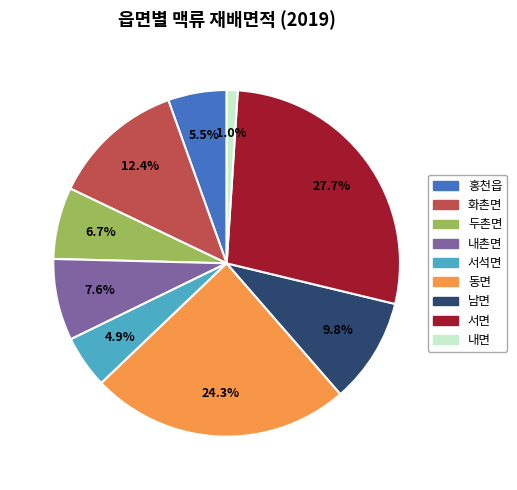

What percentage is the 동면 slice, to the nearest percent?

24%